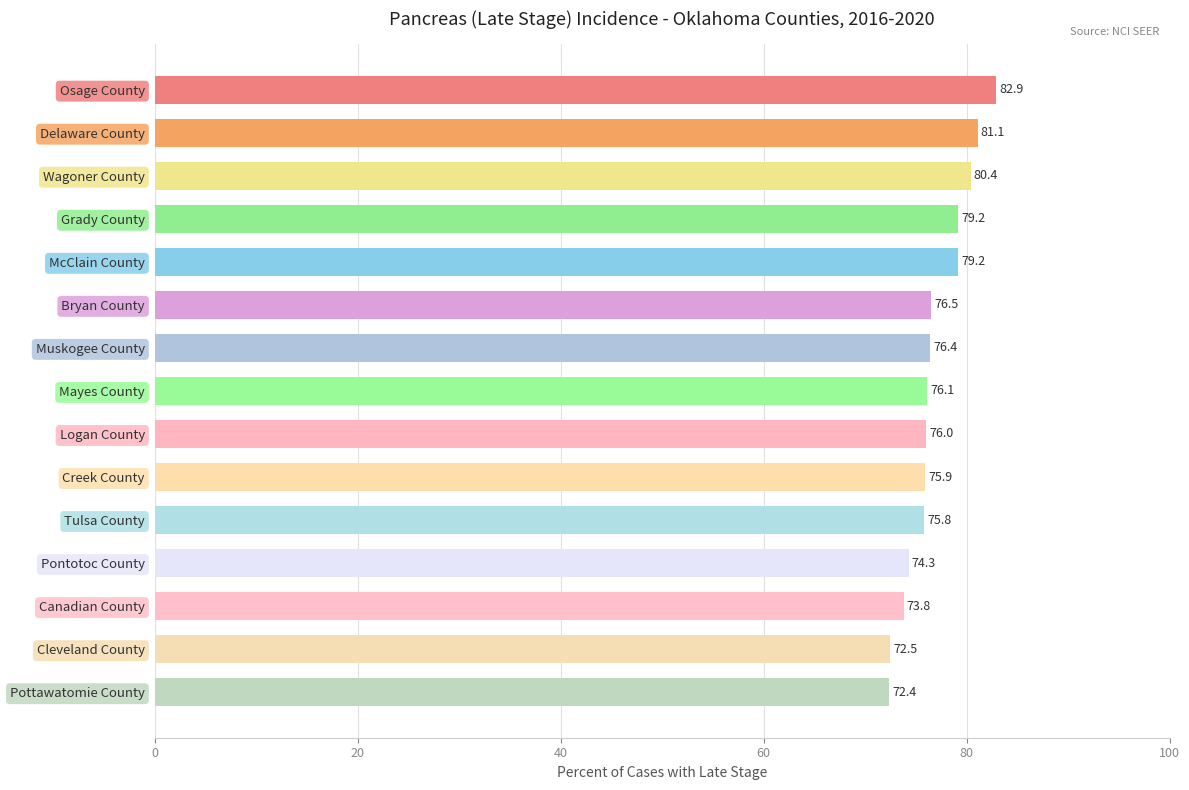

Between Creek County and Cleveland County, which is larger?

Creek County